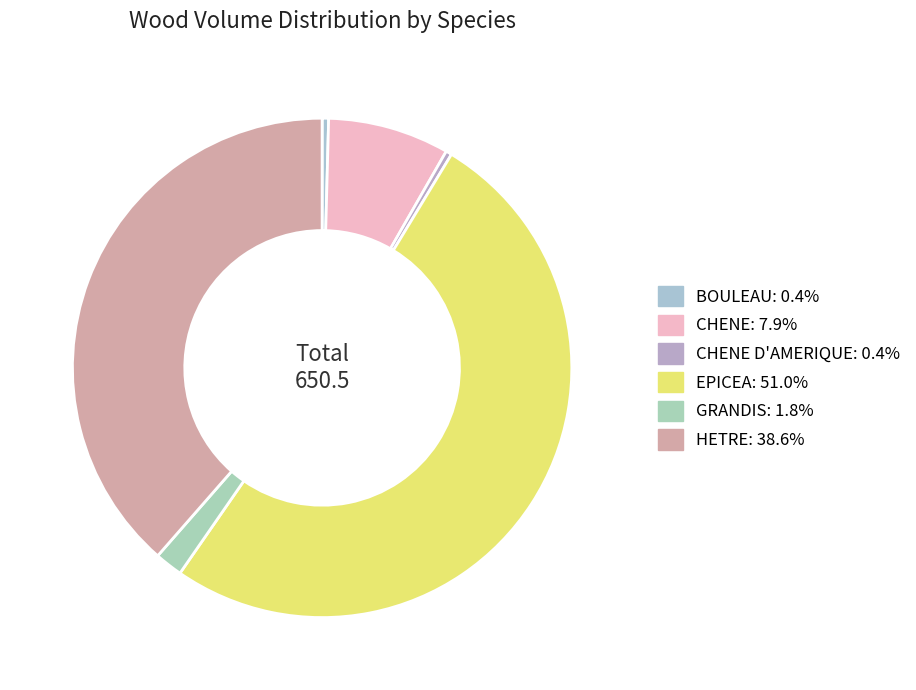

What is the smallest slice in the pie chart?

CHENE D'AMERIQUE